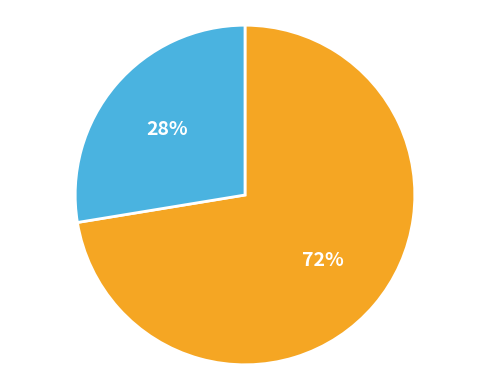

Is there any slice that represents more than half of the pie?

Yes